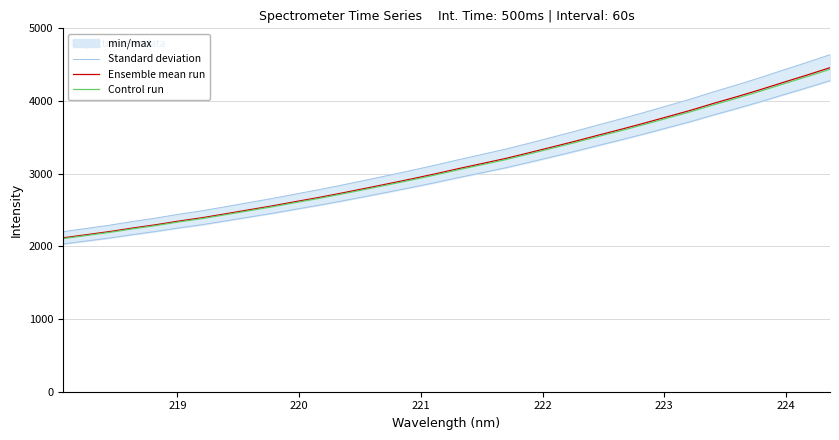

What is the minimum value for Ensemble mean run?

2117.1